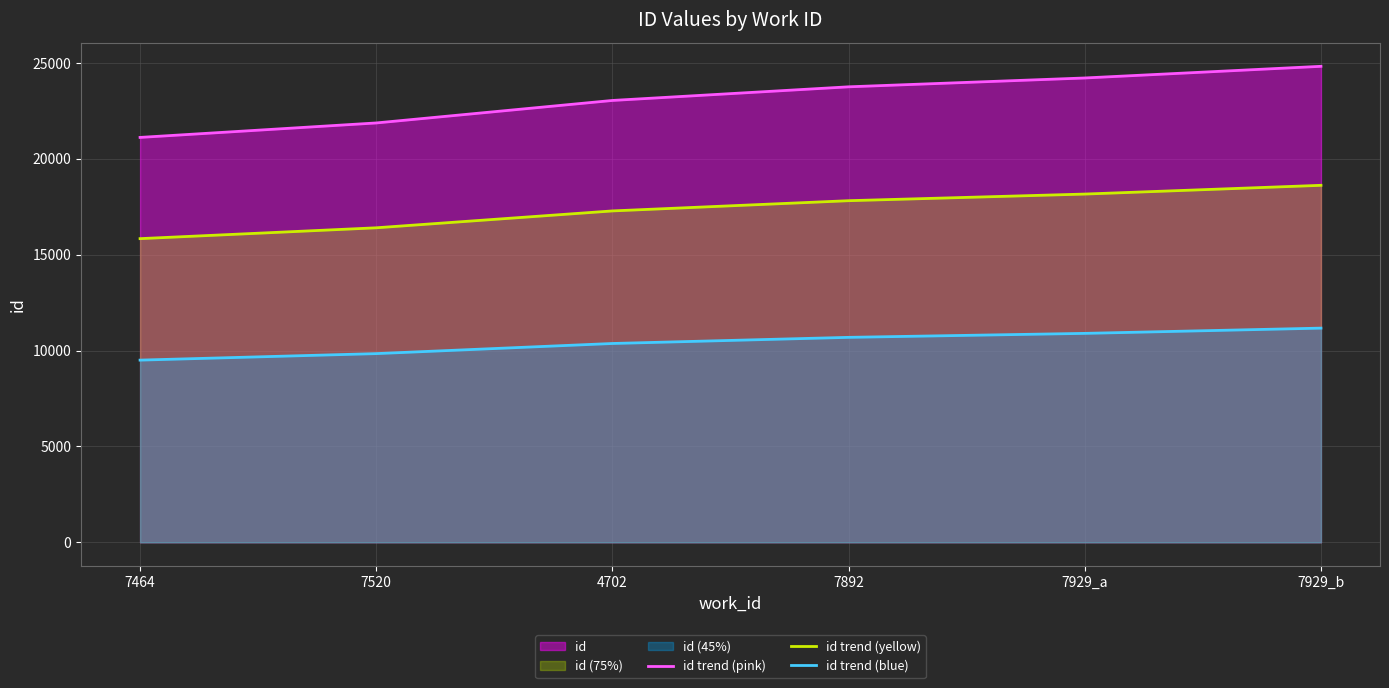

Reading right to left, extract all data points from this chart.

id trend (pink): 7929_b=24820.0	7929_a=24212.0	7892=23751.0	4702=23040.0	7520=21867.0	7464=21113.0
id trend (yellow): 7929_b=18615.0	7929_a=18159.0	7892=17813.2	4702=17280.0	7520=16400.2	7464=15834.8
id trend (blue): 7929_b=11169.0	7929_a=10895.4	7892=10688.0	4702=10368.0	7520=9840.1	7464=9500.9